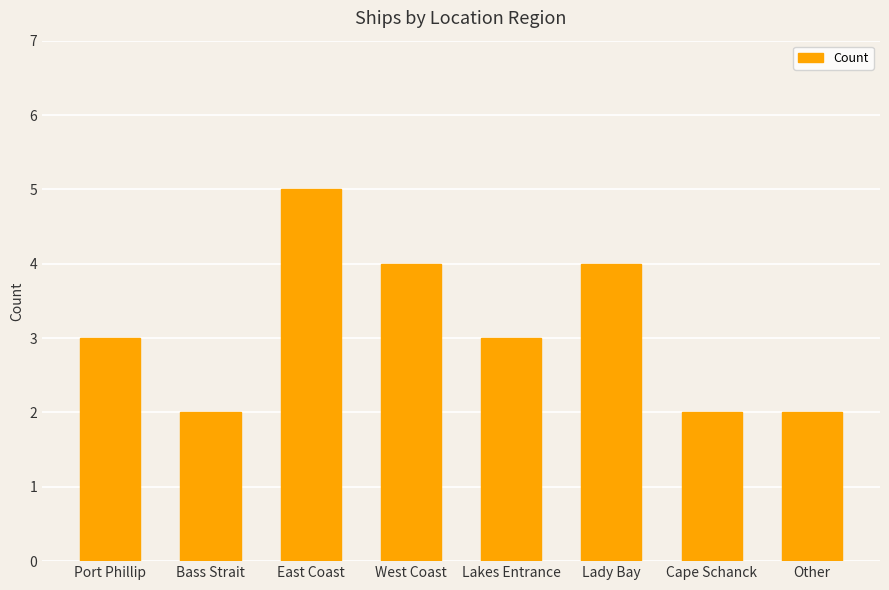

What is the difference between the maximum and second lowest values?

3